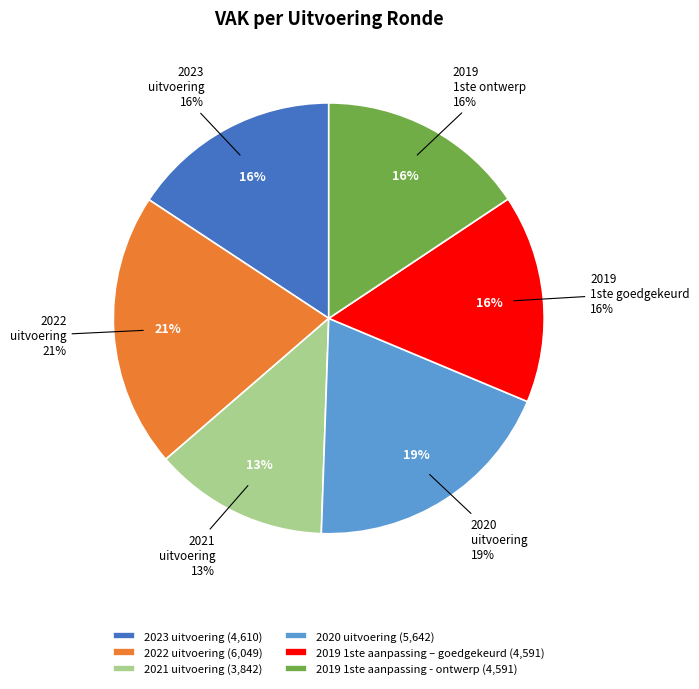

Count the number of slices in the pie.

6